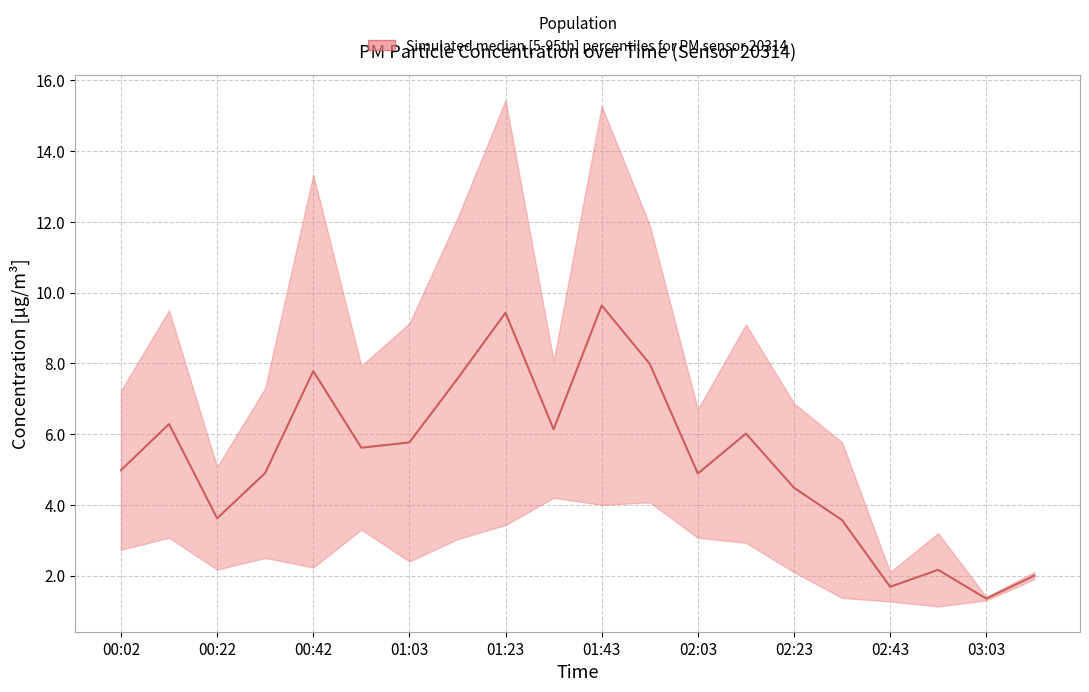

Which category has the lowest value across all series?

03:03